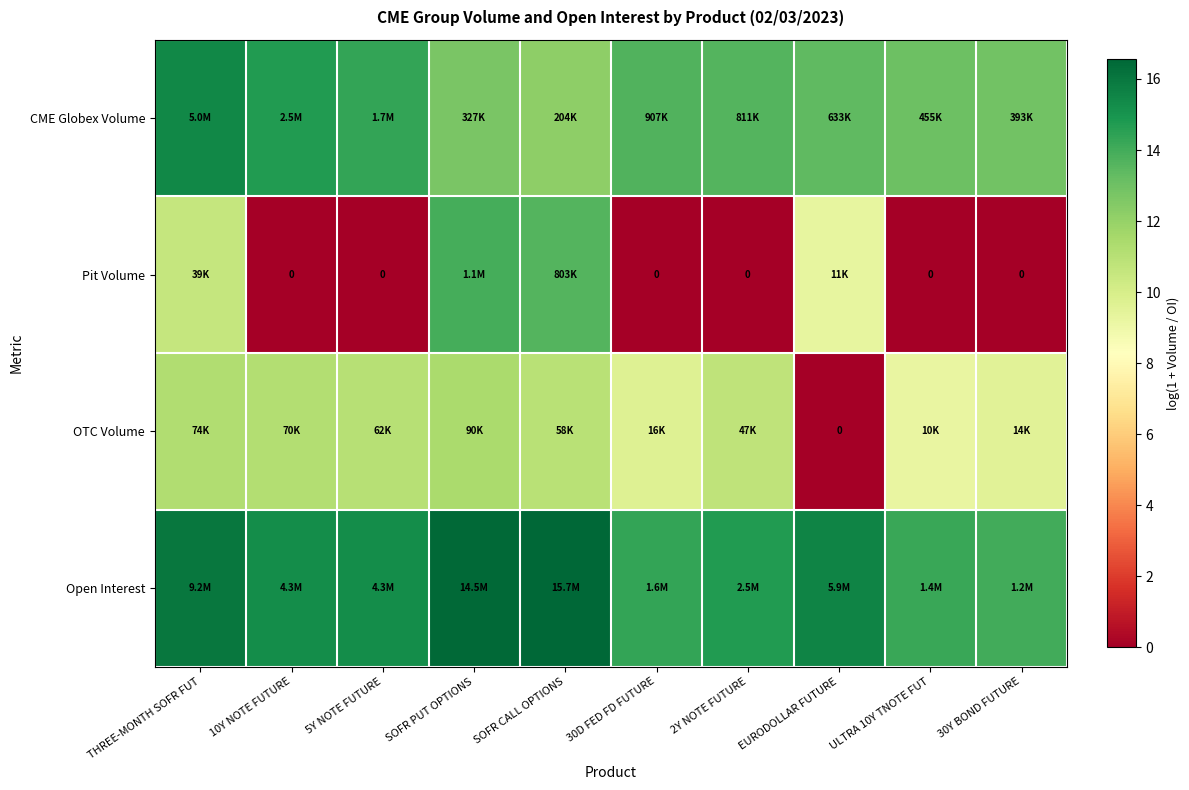

At which category is the sum across all series the highest?

SOFR PUT OPTIONS